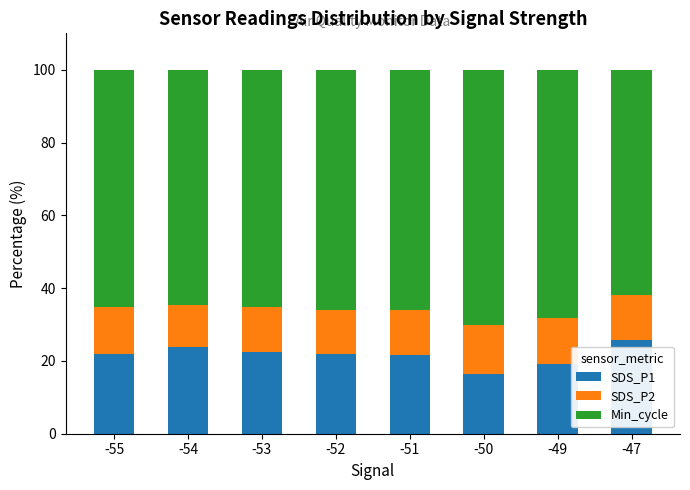

How many bars are there in total?

8